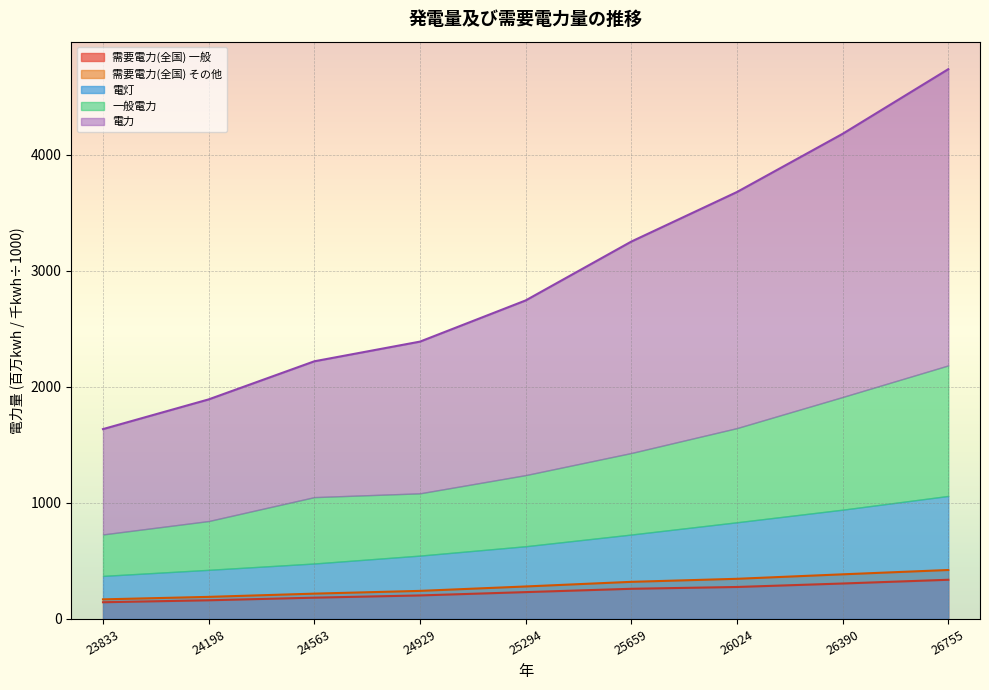

Is it true that 需要電力(全国) 一般 equals 275.5 at 26024?

True